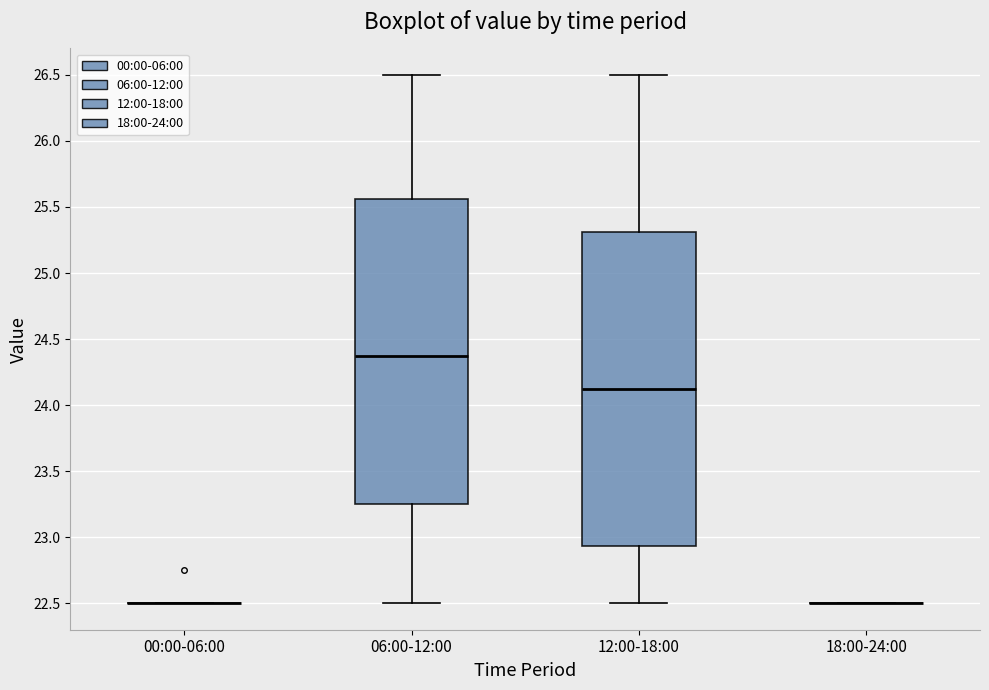

Comparing the boxes themselves (not the whiskers), which one is the tallest?

12:00-18:00